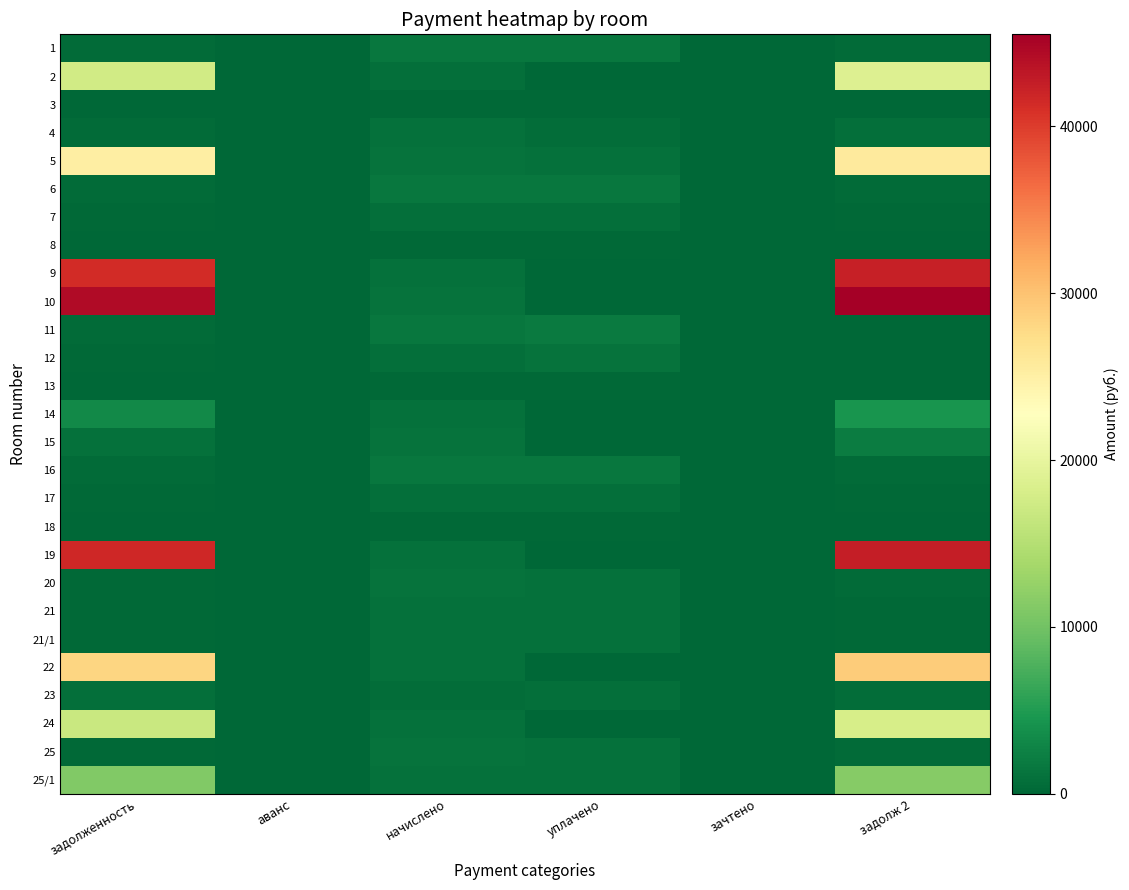

What is the greatest value displayed?

45520.4